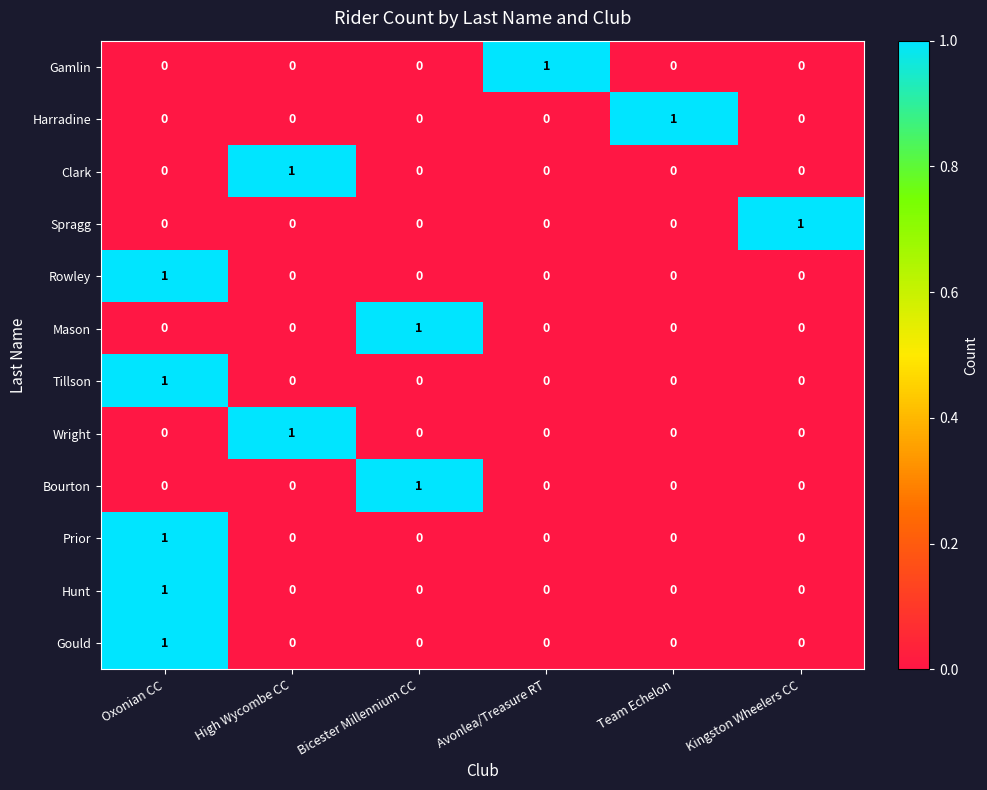

True or false: Bourton has a value of -1 at High Wycombe CC.

False